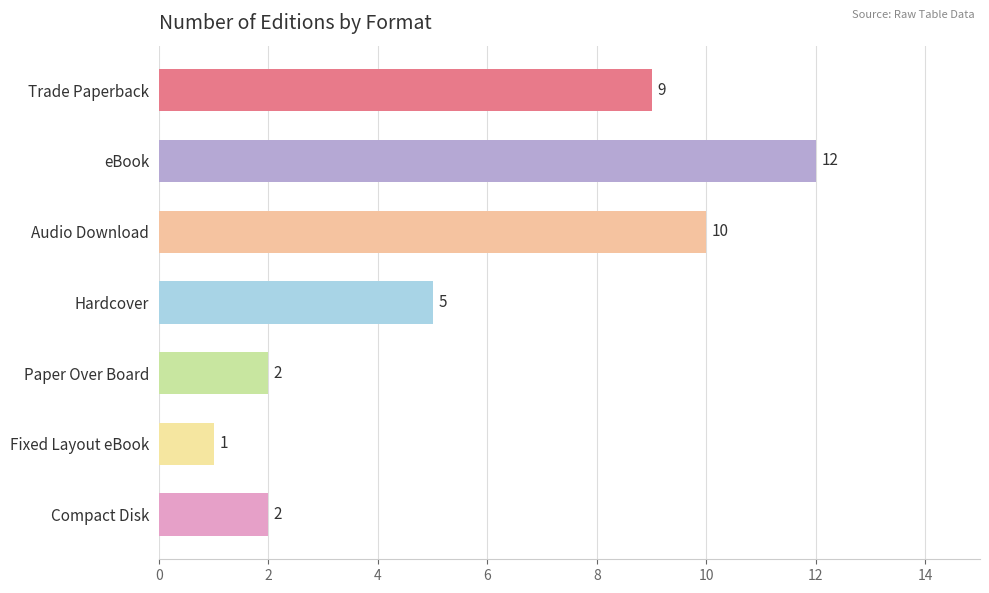

At which label is the value closest to 6?

Hardcover